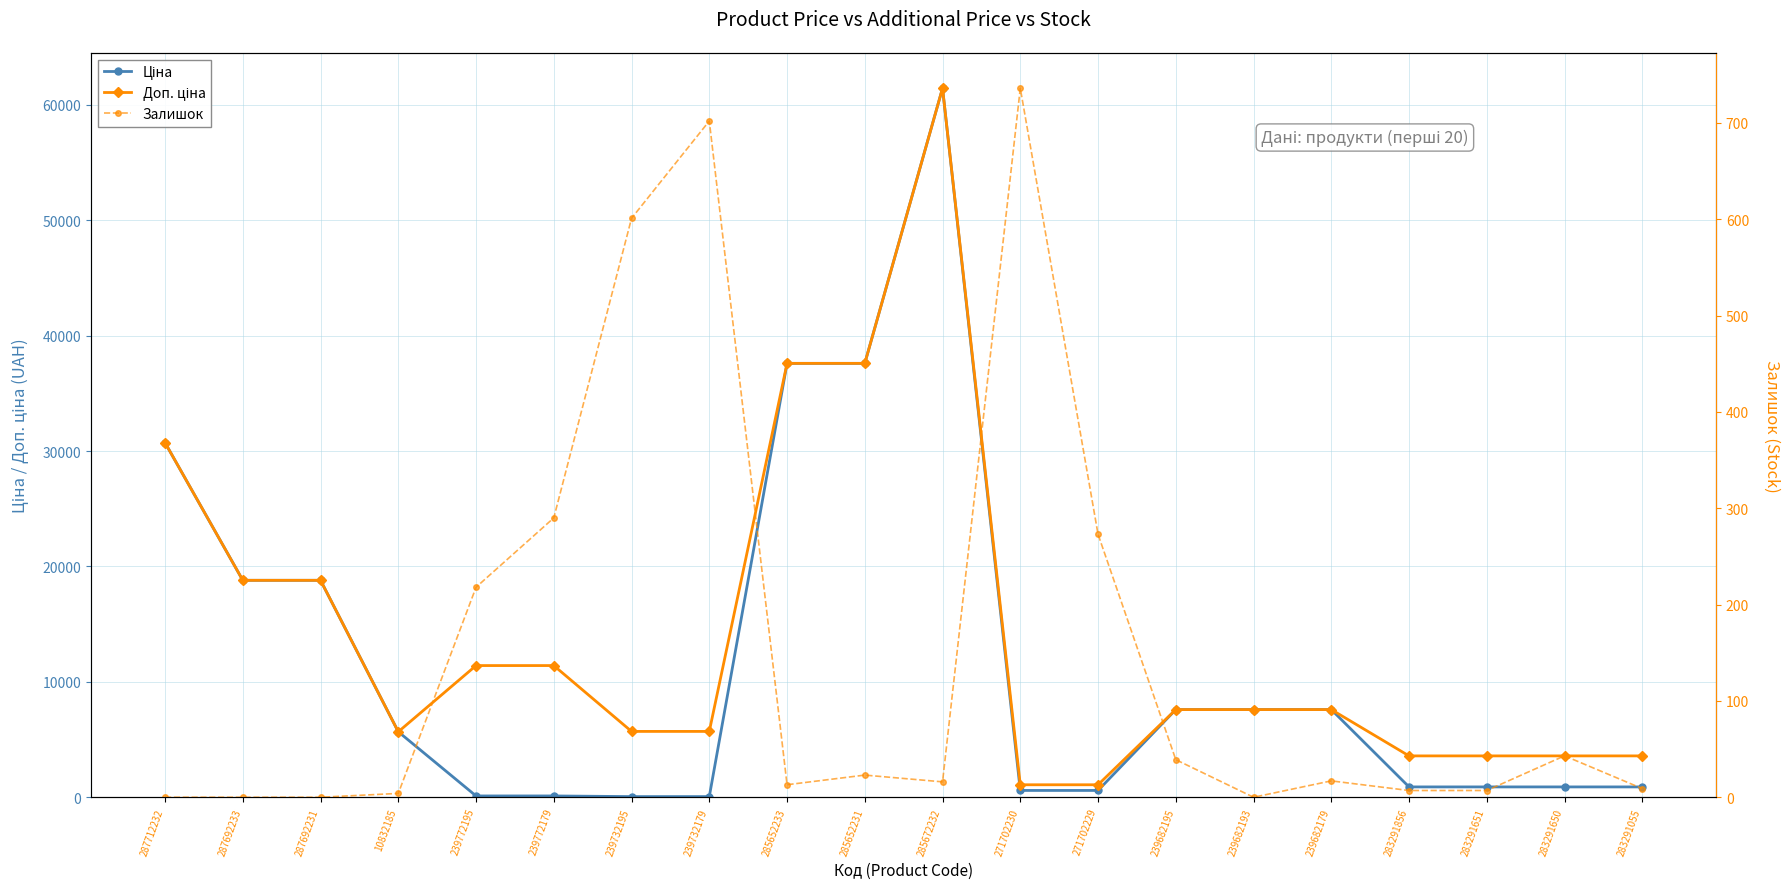

What is the sum of all Ціна values?

238501.4